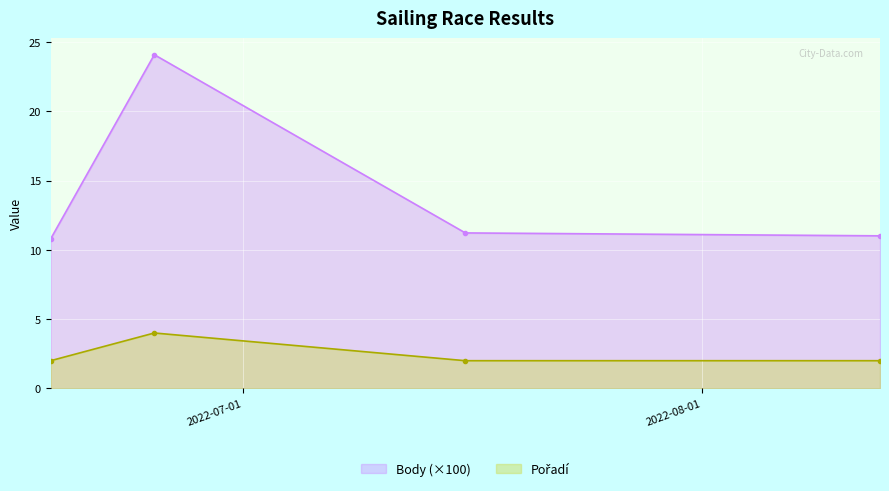

Rank the categories by value from highest to lowest.

2022-06-25, 2022-07-16, 2022-08-13, 2022-06-18